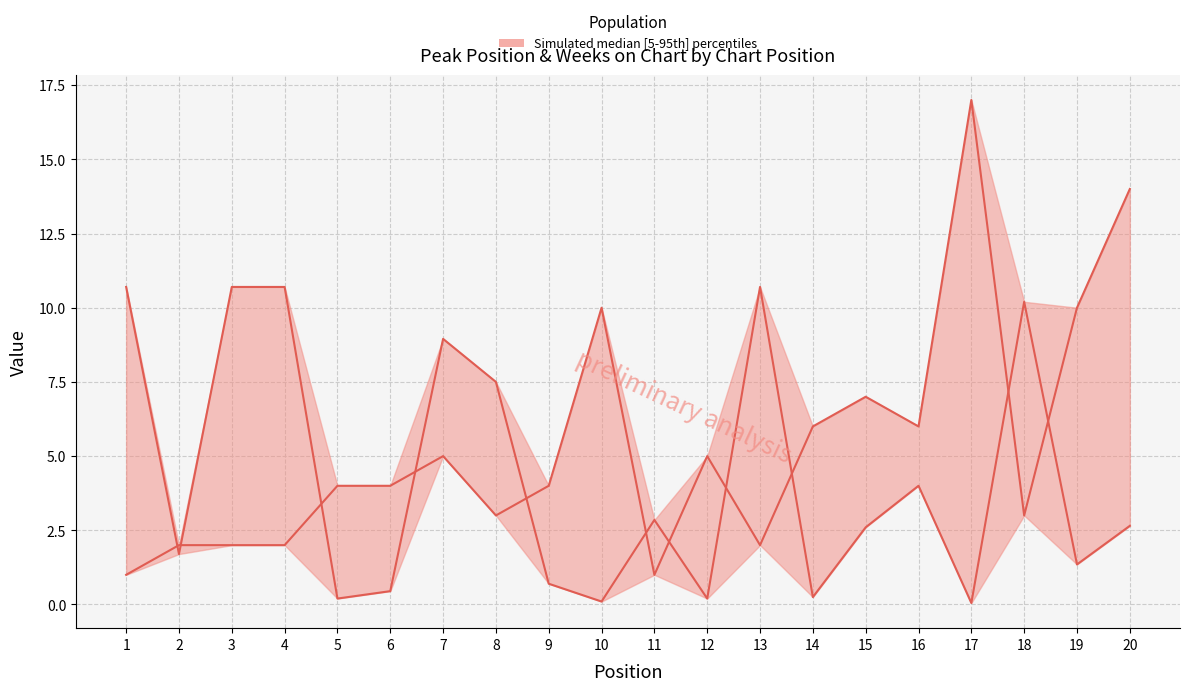

Which label corresponds to the largest value in the chart?

17